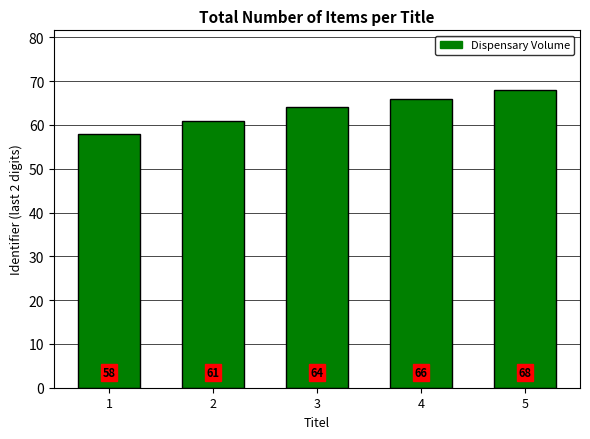

What is the difference between the second highest and minimum values?

8